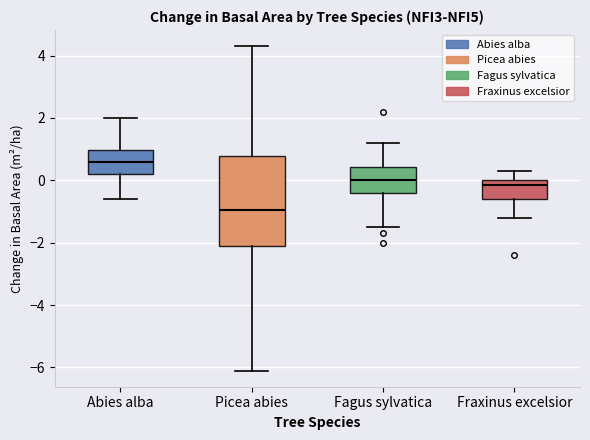

Comparing the boxes themselves (not the whiskers), which one is the tallest?

Picea abies